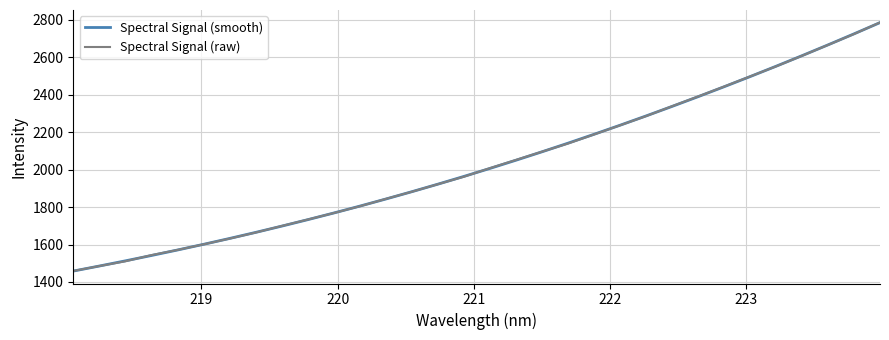

How many values in the Spectral Signal (smooth) series are below 2006?

16